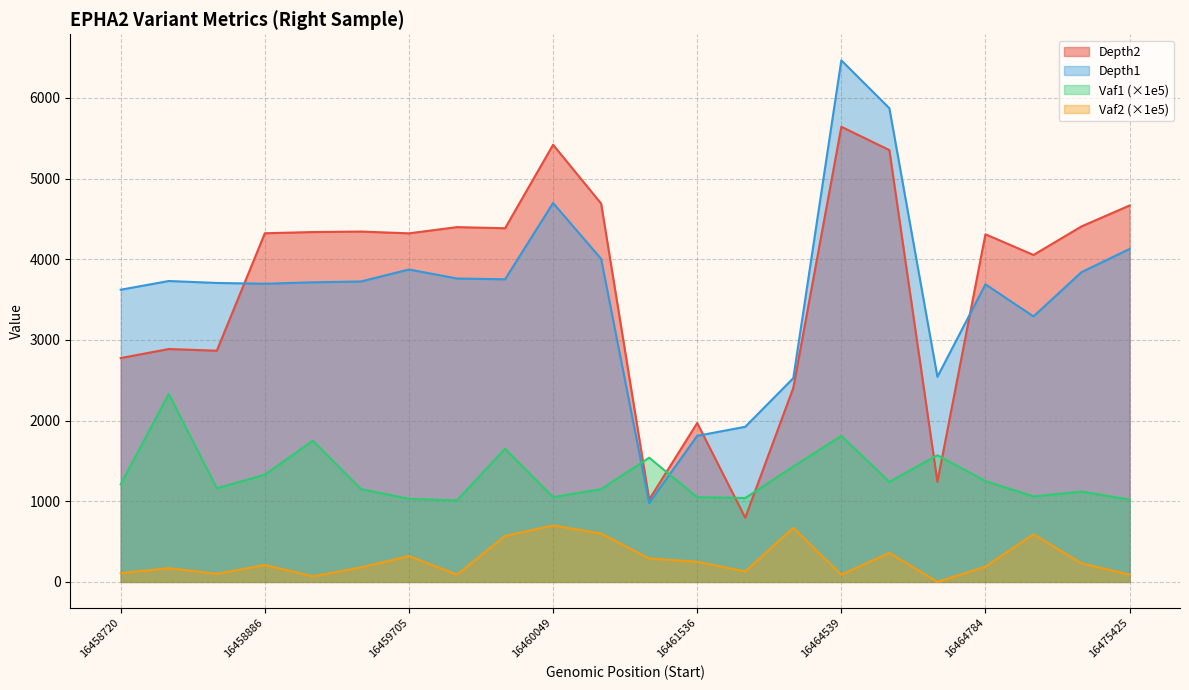

True or false: Depth2 has more than 2 interior local peaks.

True